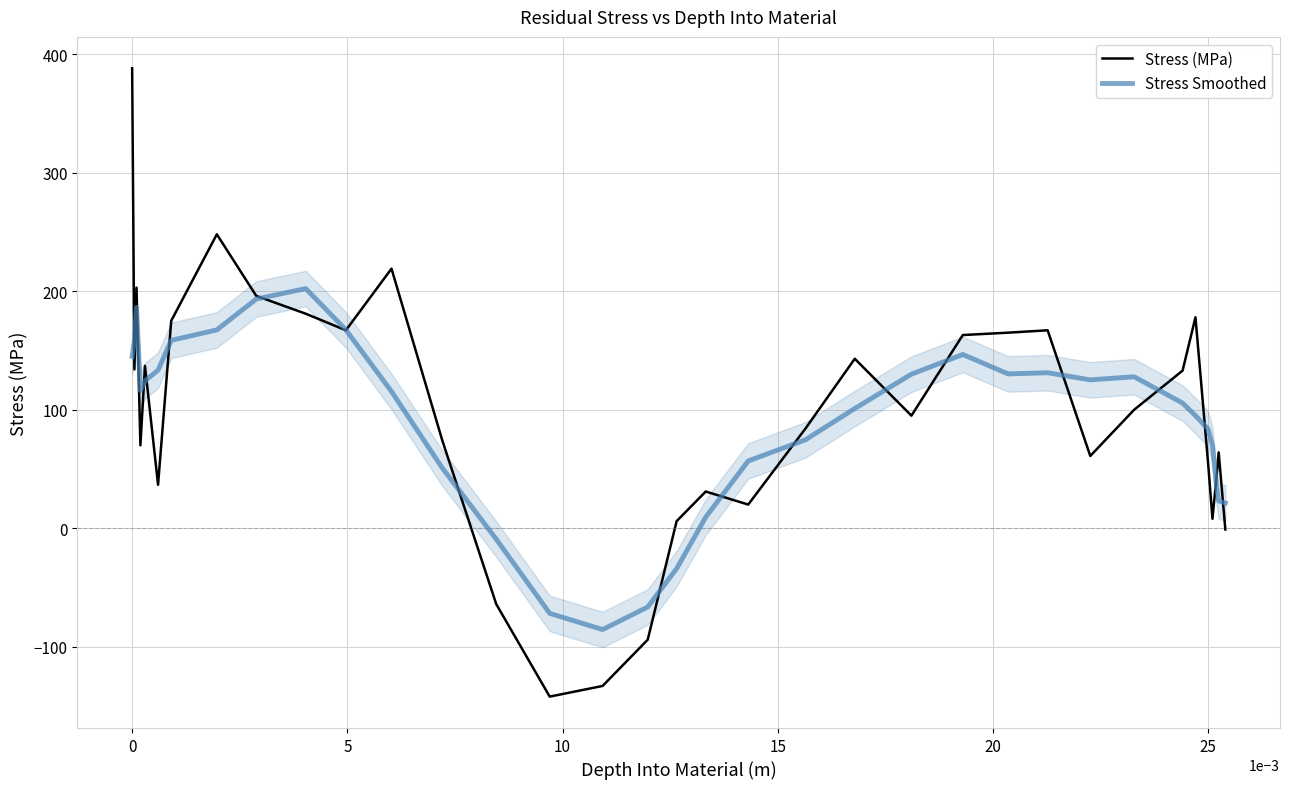

What is the maximum value for Stress Smoothed?

202.2